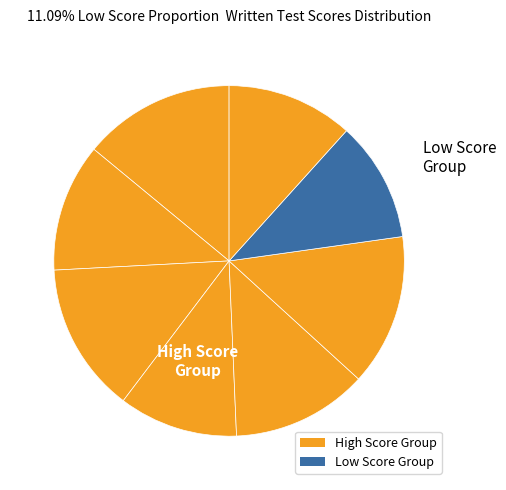

How many slices are in this pie chart?

8